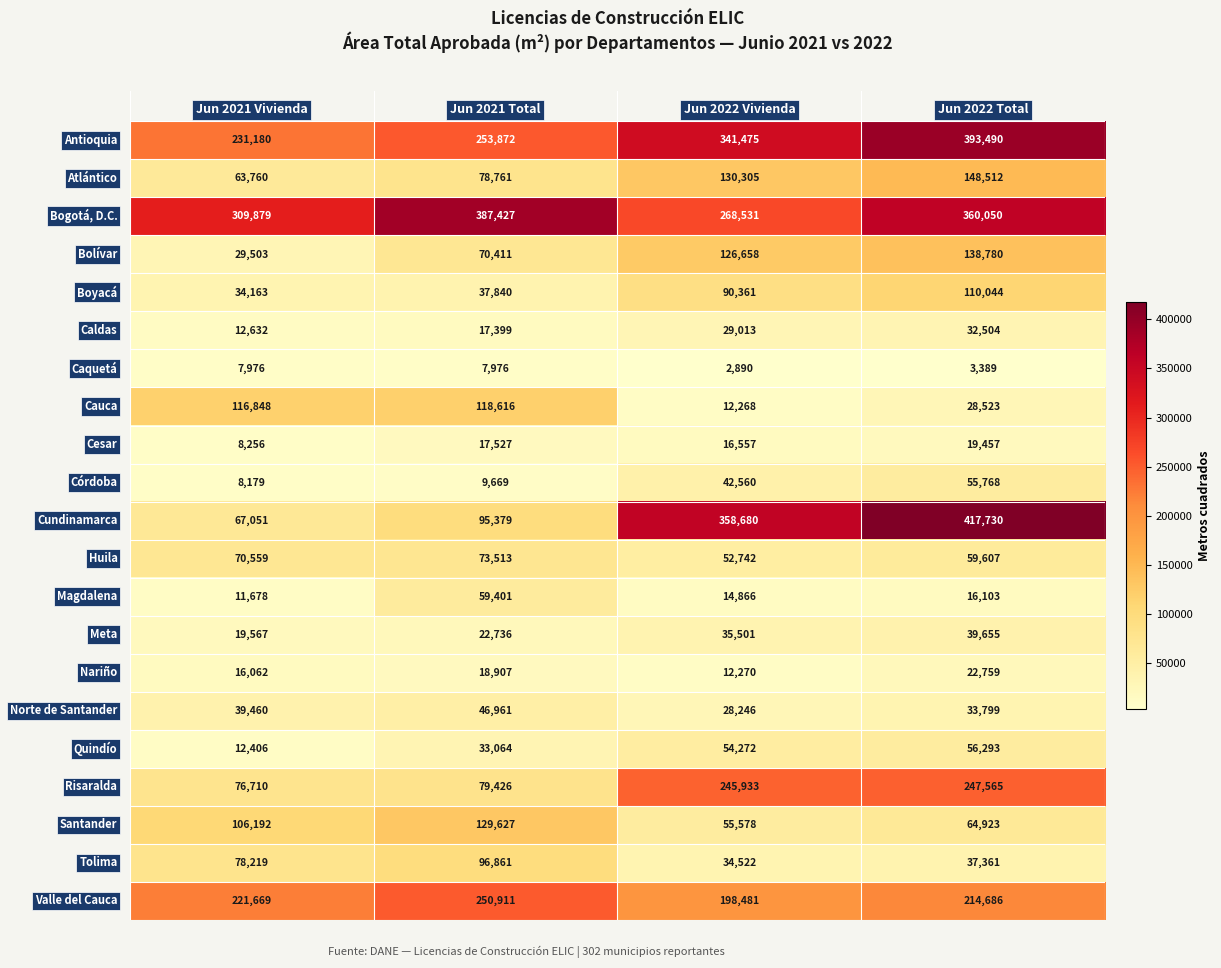

What is the greatest value displayed?

417730